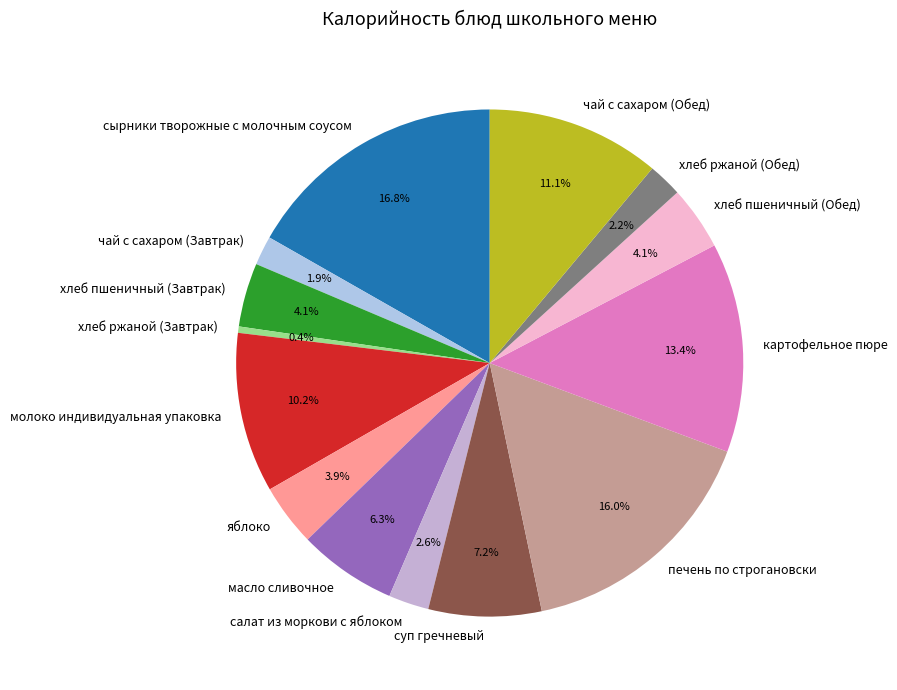

Approximately how many times larger is the value at хлеб ржаной (Обед) compared to хлеб пшеничный (Завтрак)?

0.5